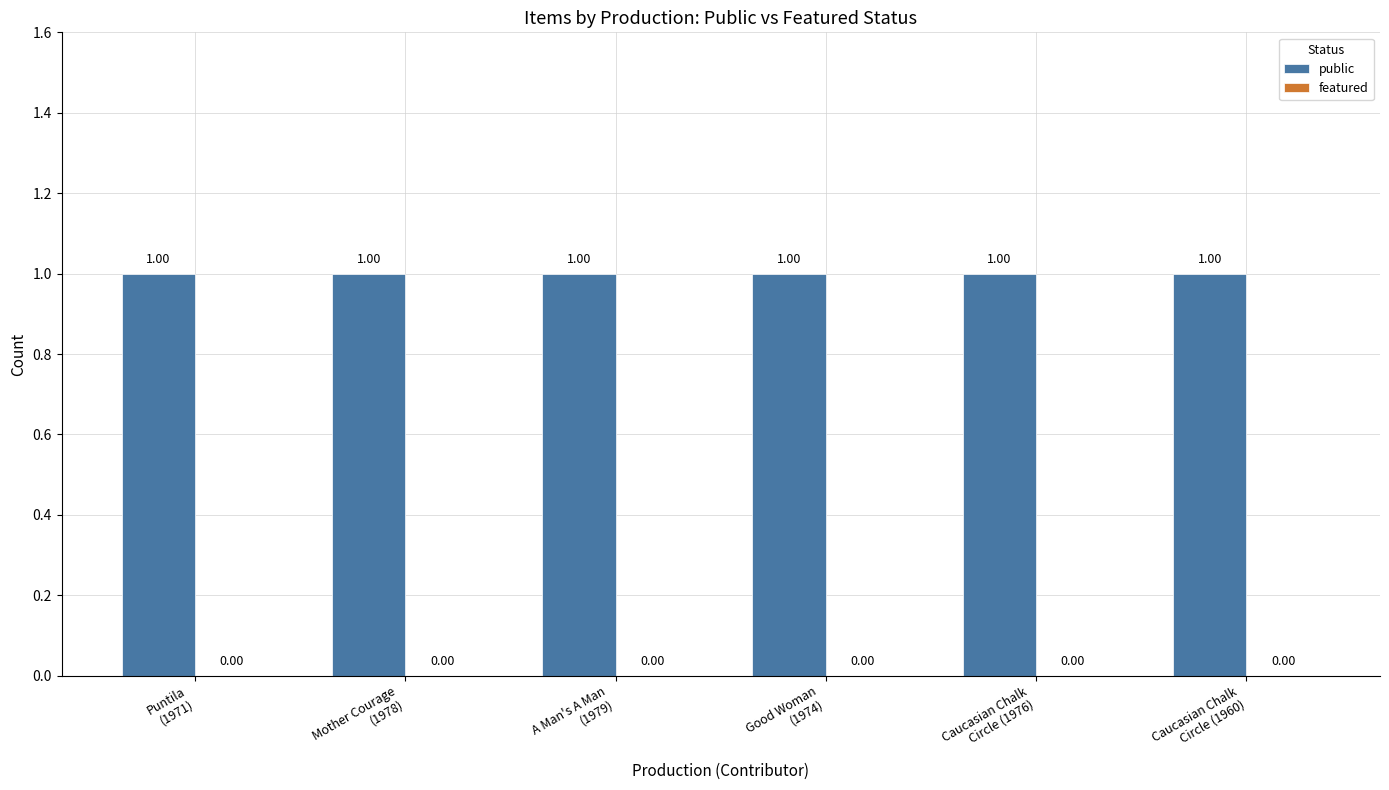

What are all the series names shown in the legend?

public, featured